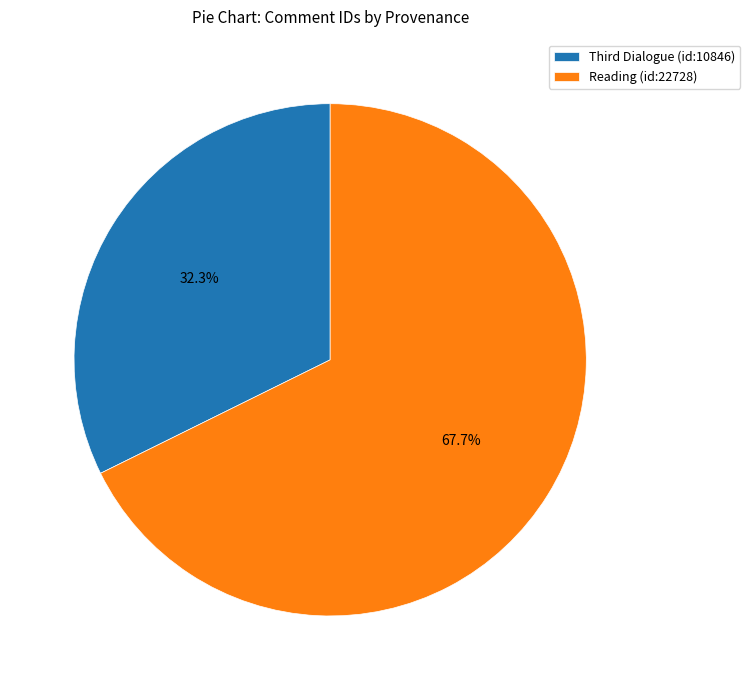

Which slice is the largest?

Reading (id:22728)